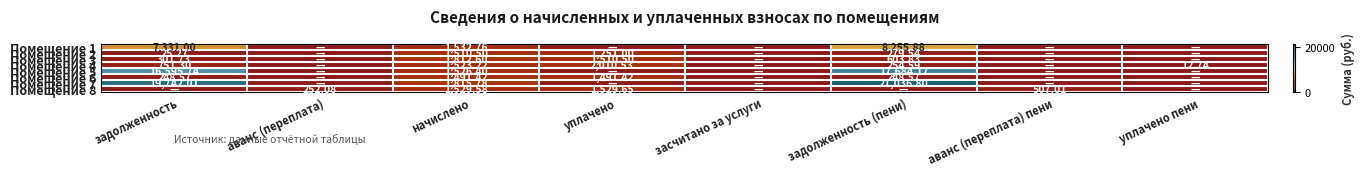

What is the greatest value displayed?

21036.8